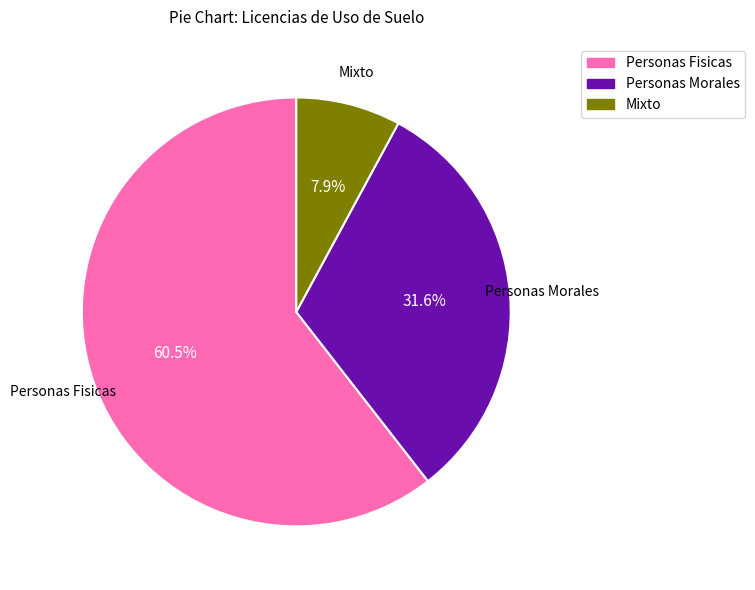

Is there any slice that represents more than half of the pie?

Yes